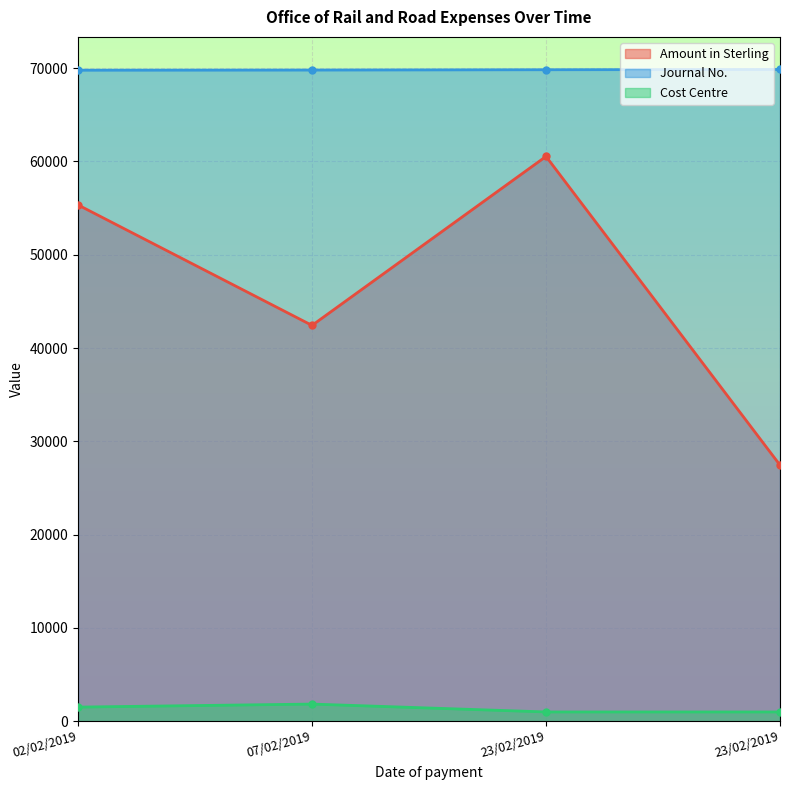

Which series has the largest total across all categories?

Journal No.